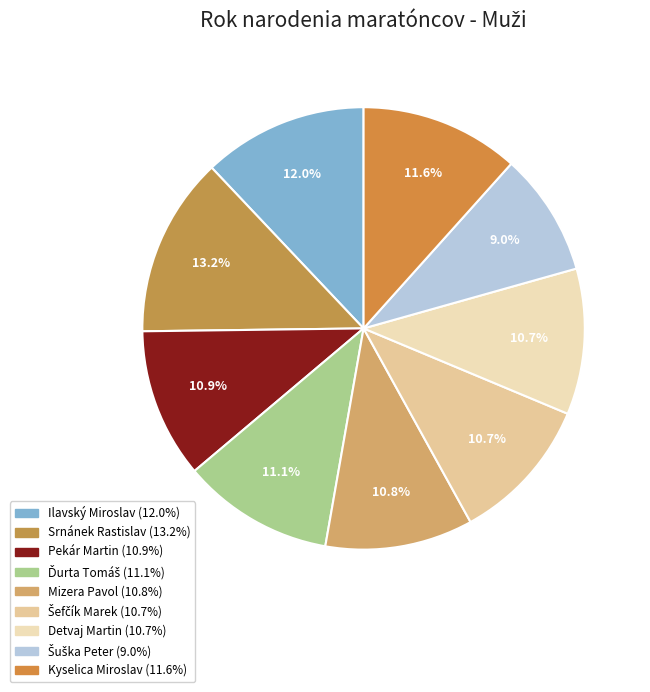

How many slices are in this pie chart?

9